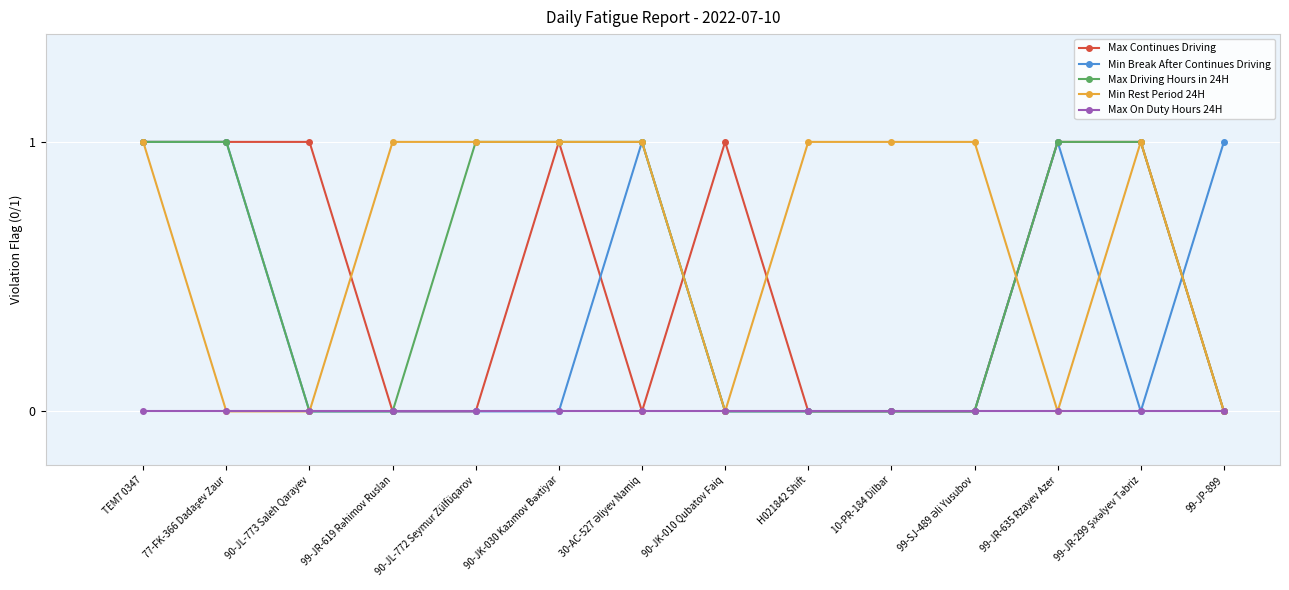

How many Max Continues Driving values are between 0 and 1?

14